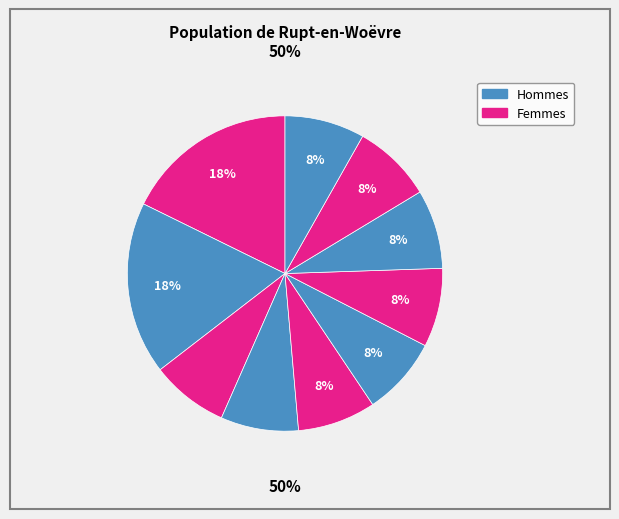

True or false: 7 accounts for 1% of the total.

False